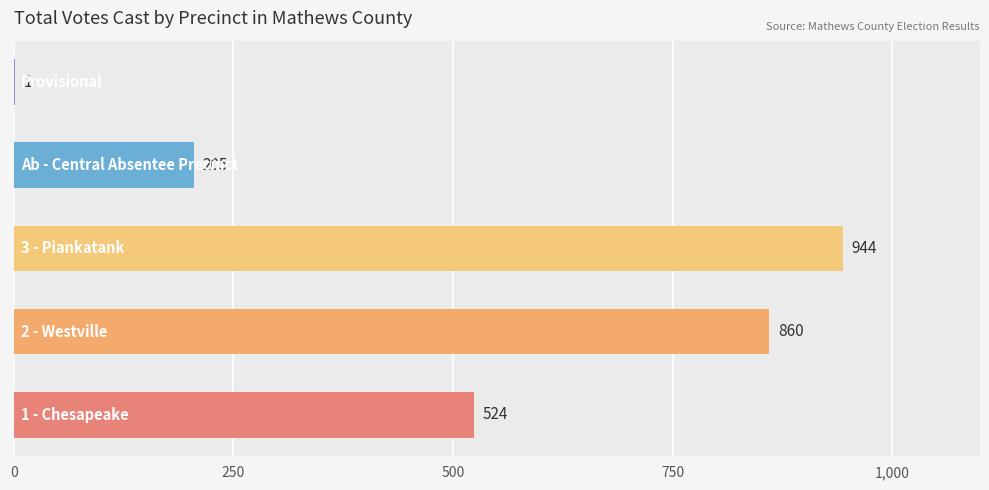

What is the sum of all values?

2534